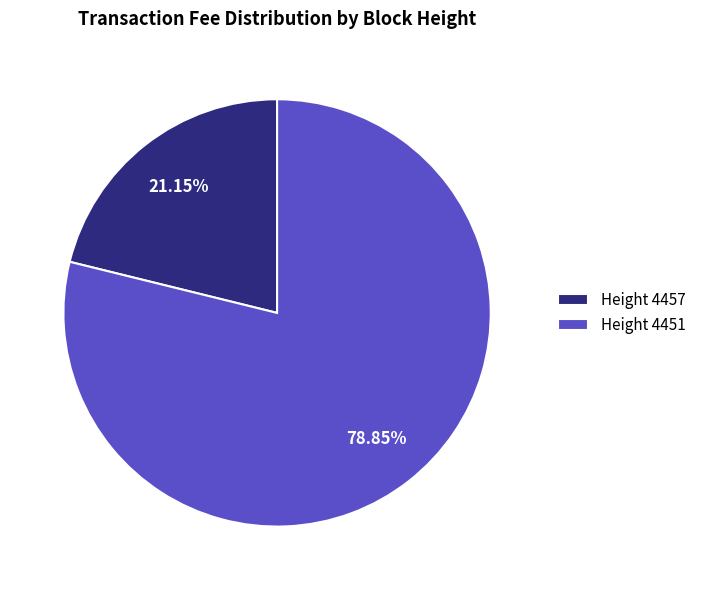

Which has a higher value, Height 4451 or Height 4457?

Height 4451